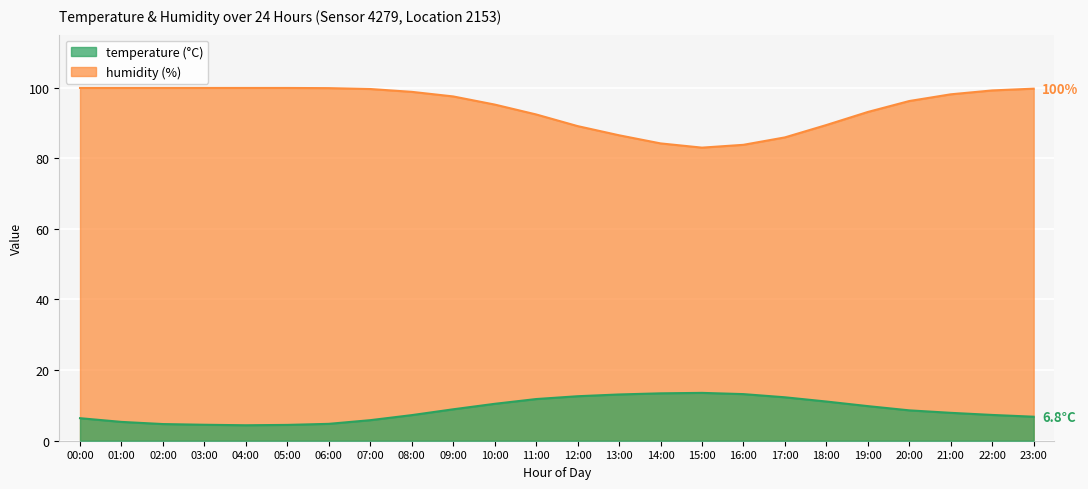

List the series in order of their peak value, highest first.

humidity, temperature